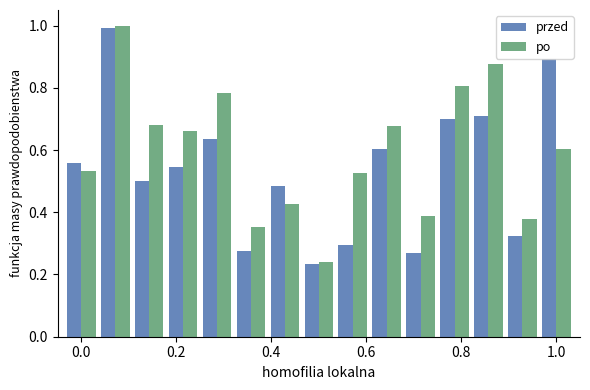

How many bars are there in each group?

2